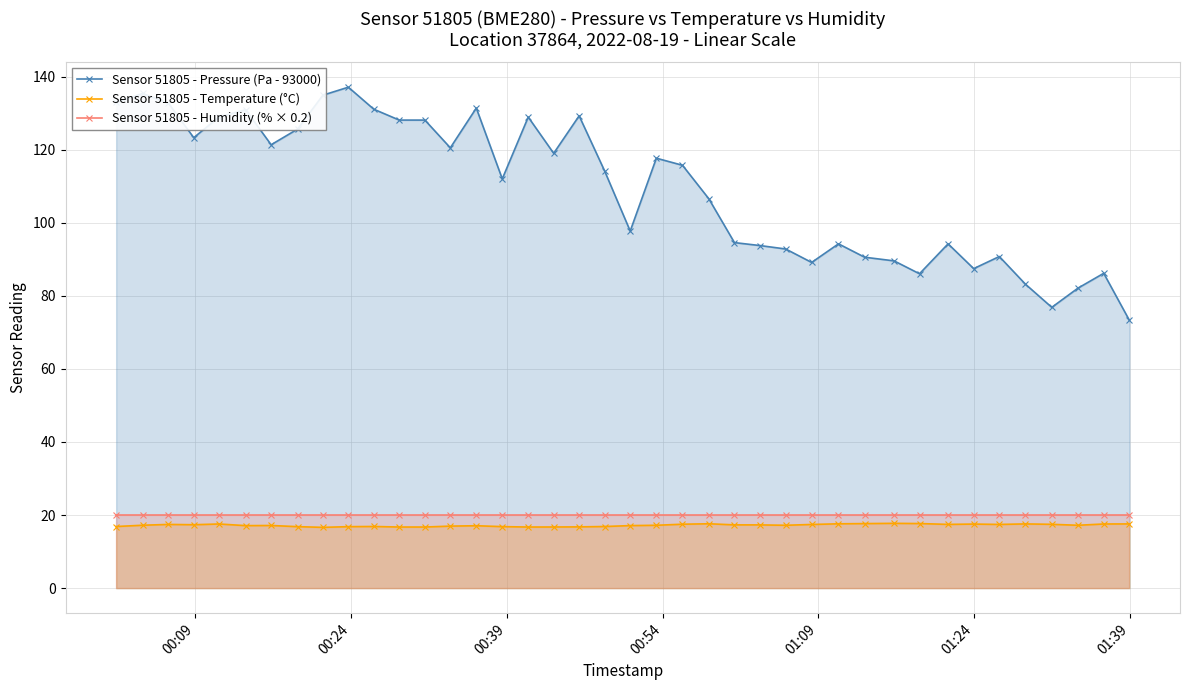

List the series in order of their peak value, lowest first.

Sensor 51805 - Temperature (°C), Sensor 51805 - Humidity (% × 0.2), Sensor 51805 - Pressure (Pa - 93000)